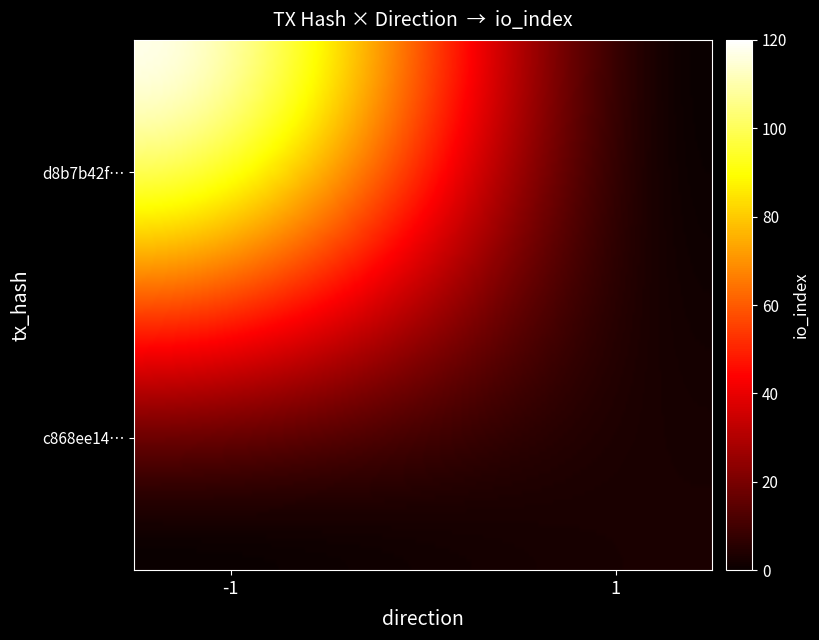

Which series has the widest spread of values?

d8b7b42f...